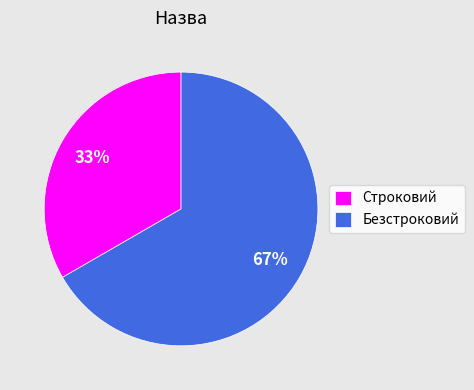

Which has a higher value, Безстроковий or Строковий?

Безстроковий